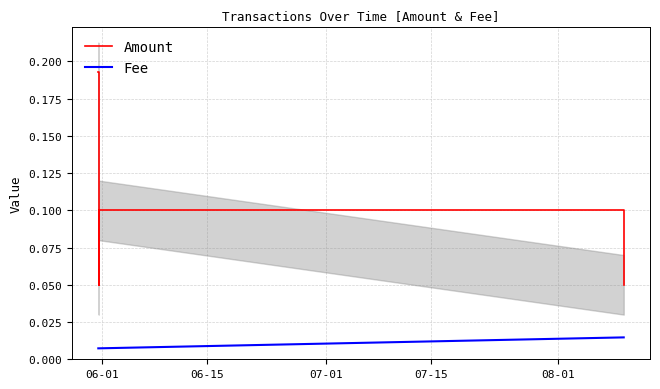

What are all the series names shown in the legend?

Amount, Fee